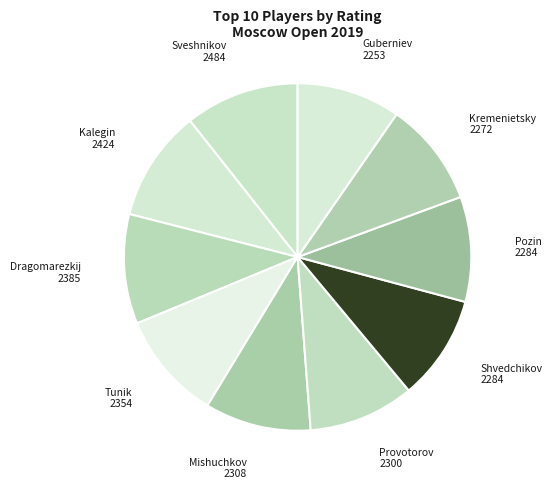

Count the number of slices in the pie.

10